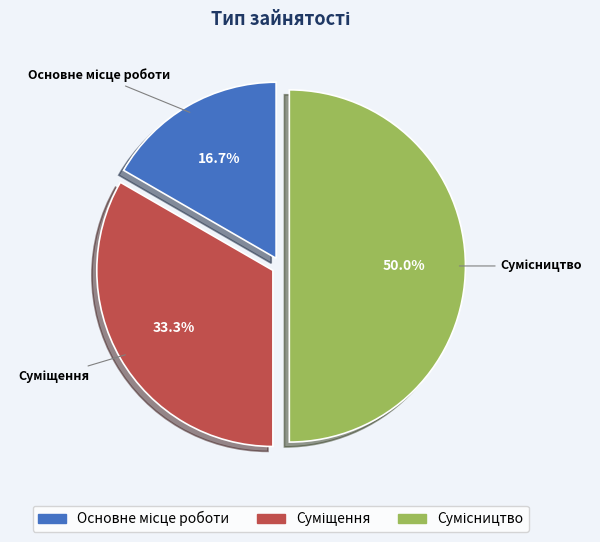

The Основне місце роботи slice represents 27% of the pie. True or false?

False